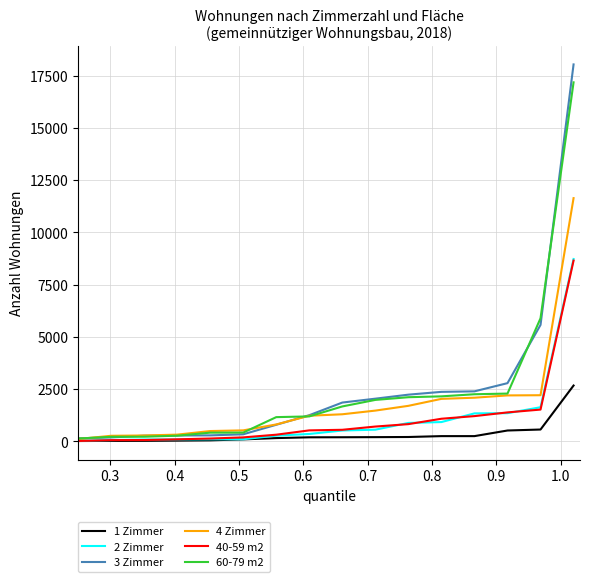

Which series has the largest range (max minus min)?

3 Zimmer